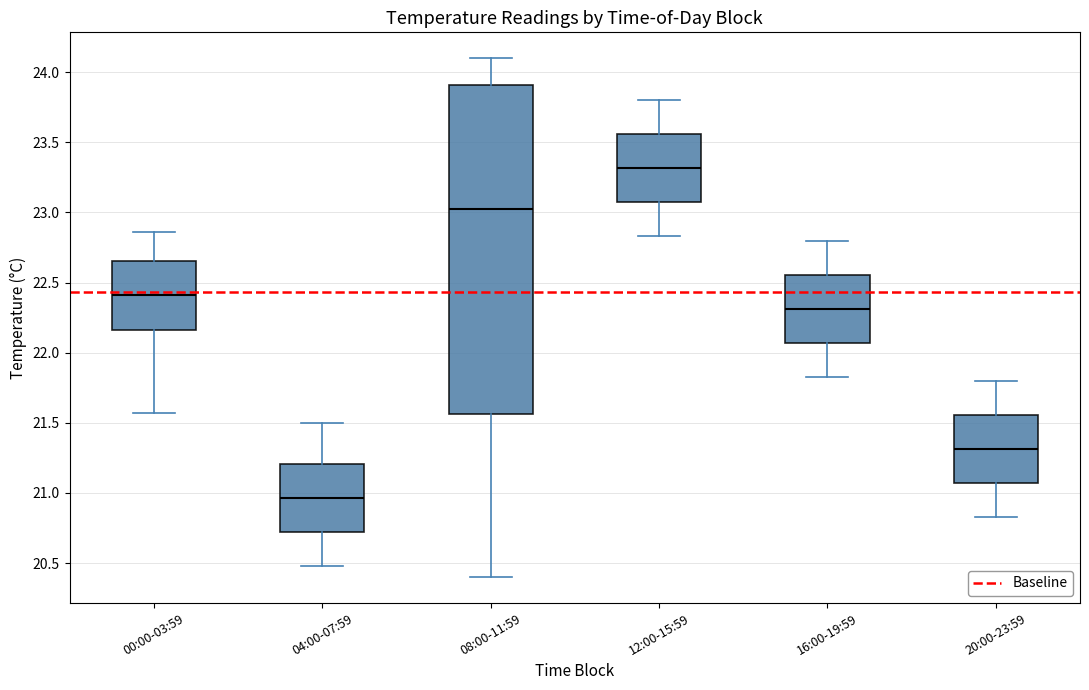

Reading left to right, transcribe this box plot: for each box, give where its median line is, the range the box spans, and where its two whiskers end, as read against the y-axis. The values are not printed on the chart, so give them approximately, as read against the axis.

00:00-03:59: median 22.40, box 22.15 to 22.65, whiskers 21.55 to 22.85
04:00-07:59: median 20.95, box 20.70 to 21.20, whiskers 20.50 to 21.50
08:00-11:59: median 23.05, box 21.55 to 23.90, whiskers 20.40 to 24.10
12:00-15:59: median 23.30, box 23.05 to 23.55, whiskers 22.85 to 23.80
16:00-19:59: median 22.30, box 22.05 to 22.55, whiskers 21.85 to 22.80
20:00-23:59: median 21.30, box 21.05 to 21.55, whiskers 20.85 to 21.80